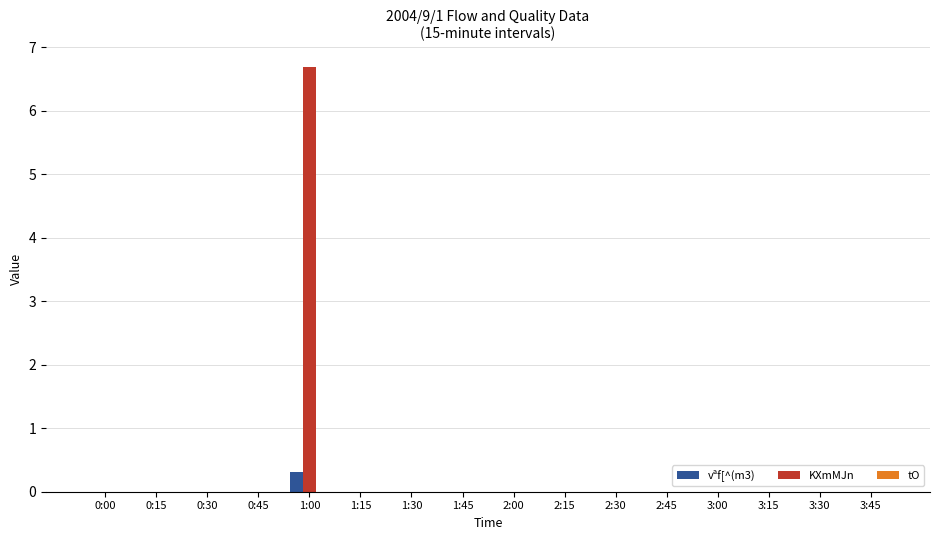

What is the sum of all vªf[^(m3) values?

0.3